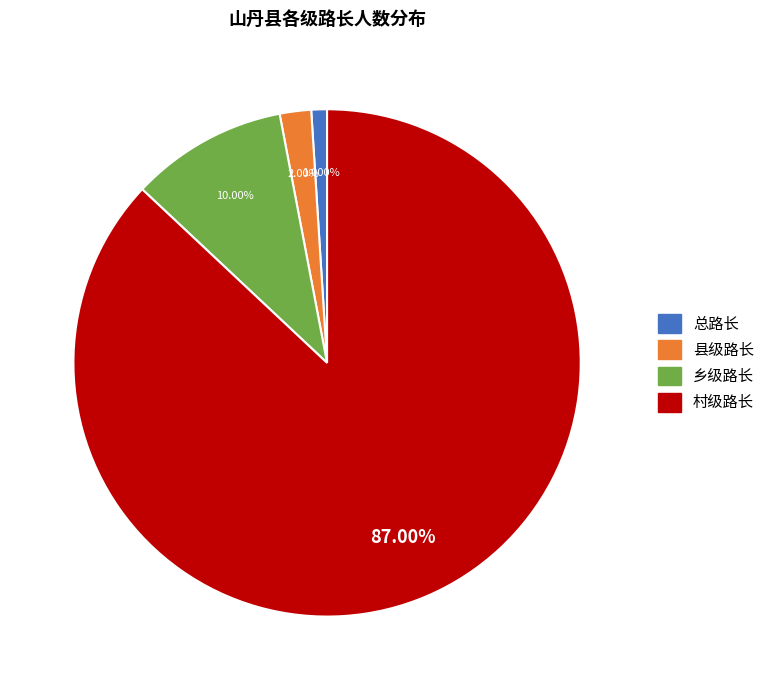

To the nearest percent, what is the average slice percentage?

25%